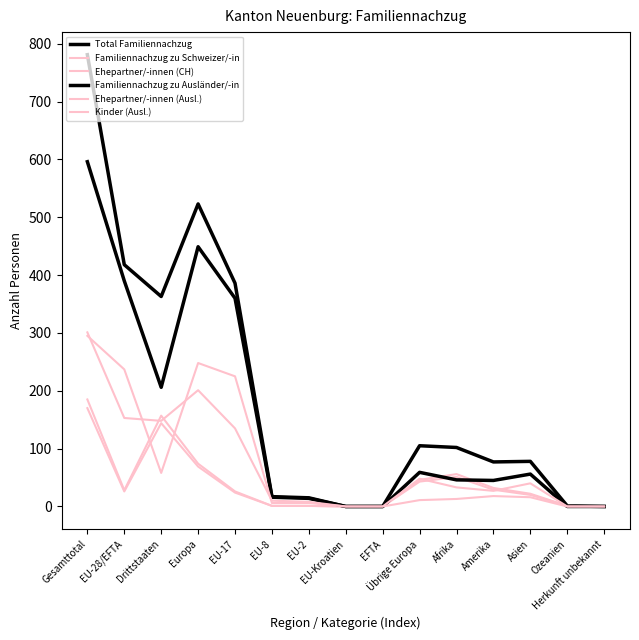

How many lines are shown in the chart?

6